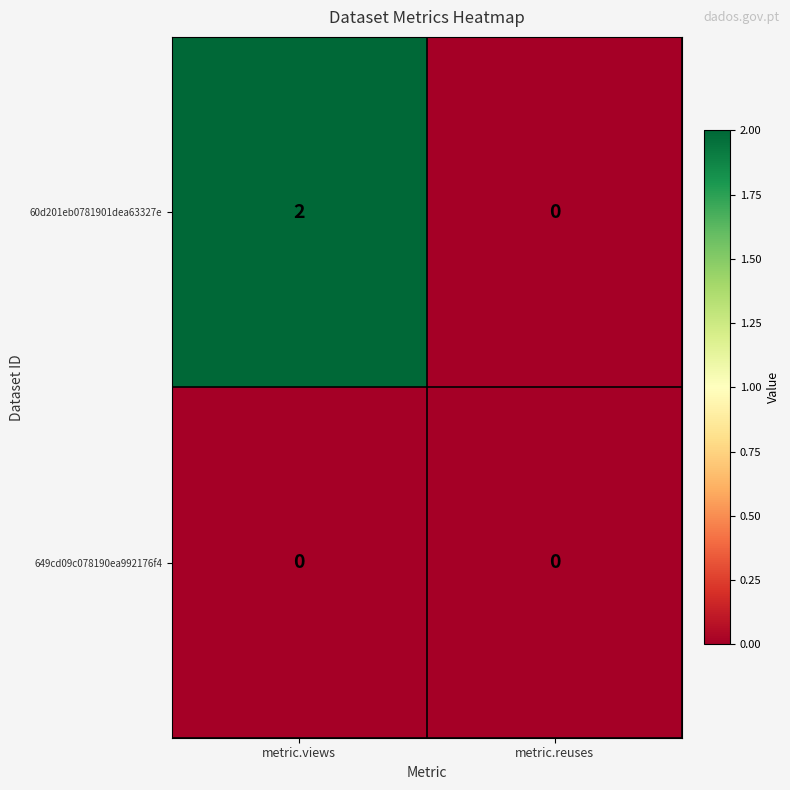

Is it true that 60d201eb0781901dea63327e equals -1 at metric.reuses?

False